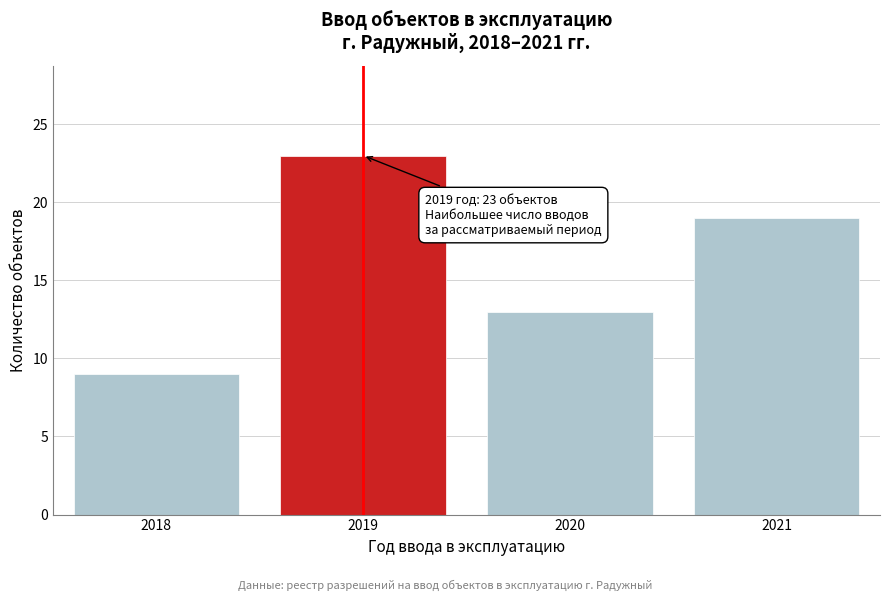

Reading right to left, transcribe all the data shown in this chart.

2021=19	2020=13	2019=23	2018=9